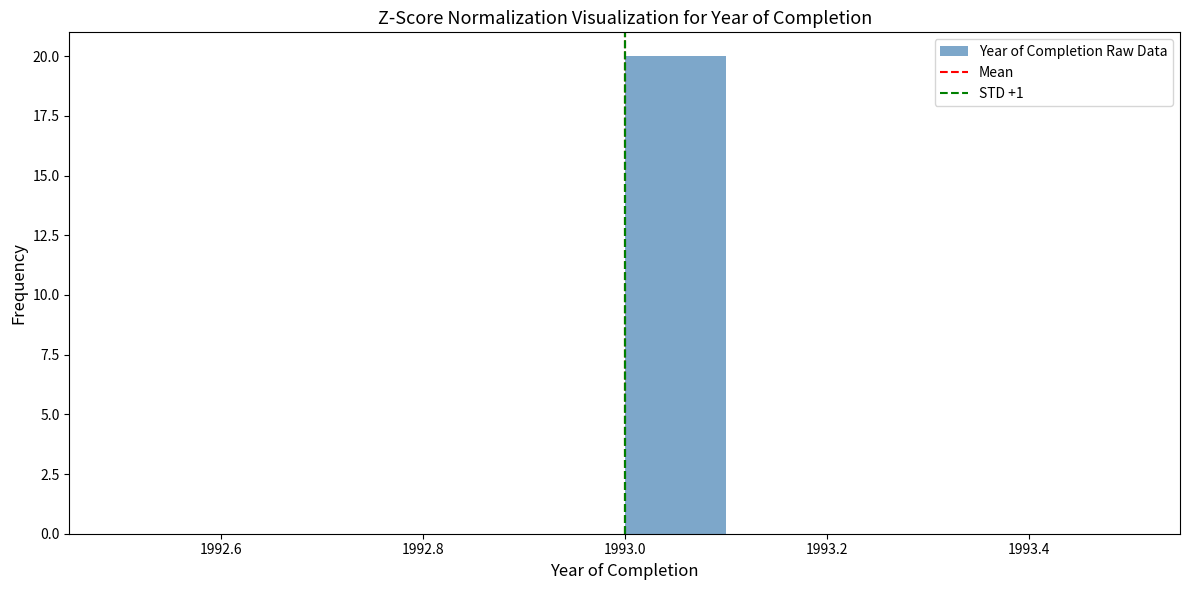

Reading left to right, list every bar in this chart as the range it spans on the x-axis followed by its height. The values are not printed on the chart, so give them approximately, as read against the axis.

1992.5 to 1992.6: 0
1992.6 to 1992.7: 0
1992.7 to 1992.8: 0
1992.8 to 1992.9: 0
1992.9 to 1993.0: 0
1993.0 to 1993.1: 20
1993.1 to 1993.2: 0
1993.2 to 1993.3: 0
1993.3 to 1993.4: 0
1993.4 to 1993.5: 0